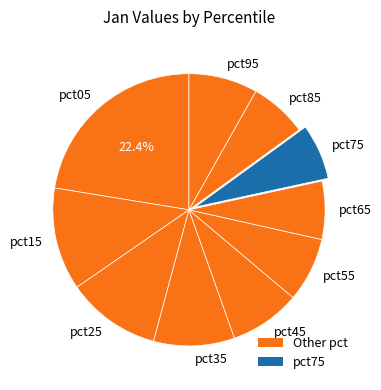

To the nearest percent, what is the average slice percentage?

10%